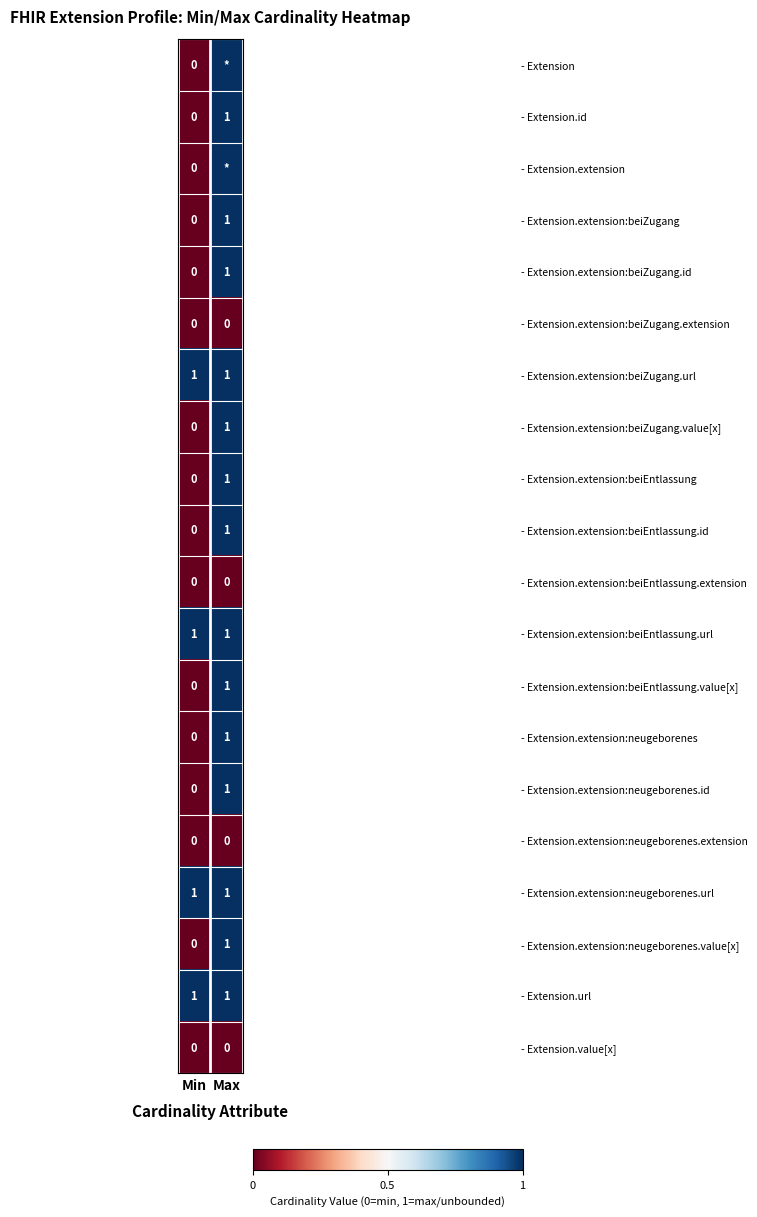

Where is - Extension.extension:neugeborenes.id nearest to the value 0?

Min